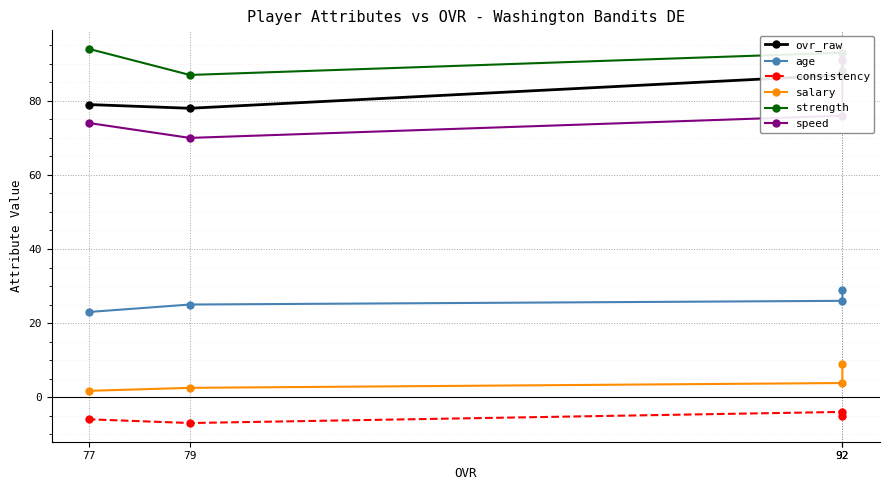

How many values in the strength series exceed 93?

1